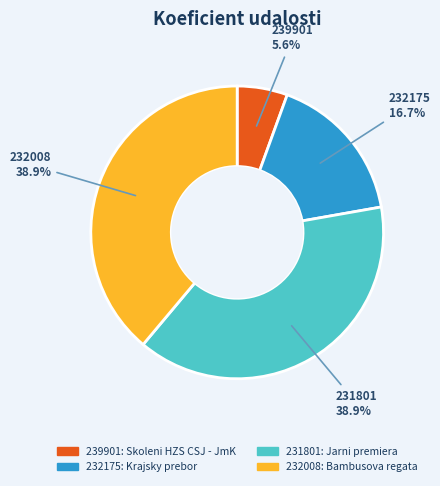

Which slice is the smallest?

239901